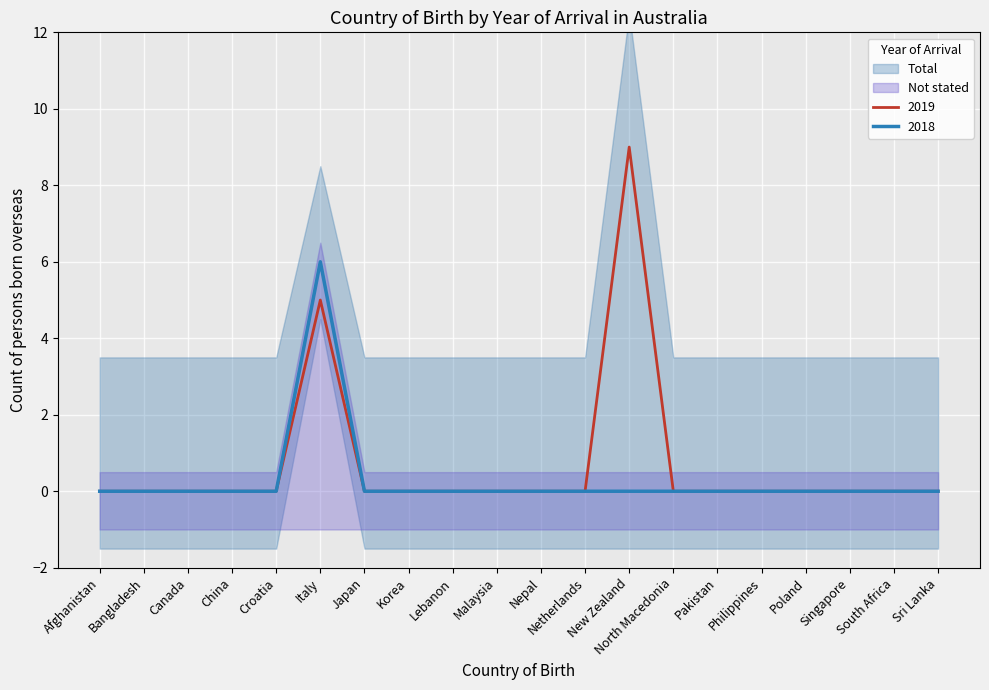

Where is 2019 nearest to the value 4?

Italy